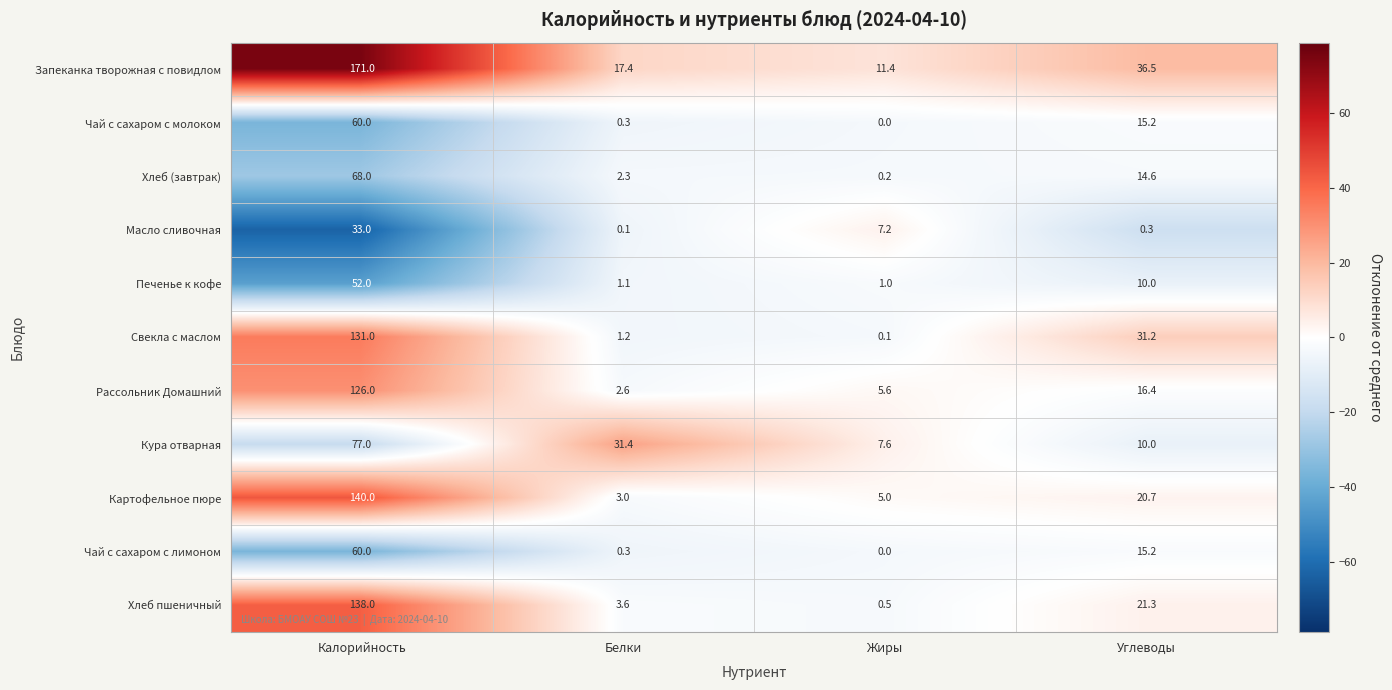

At which category is the sum across all series the highest?

Калорийность